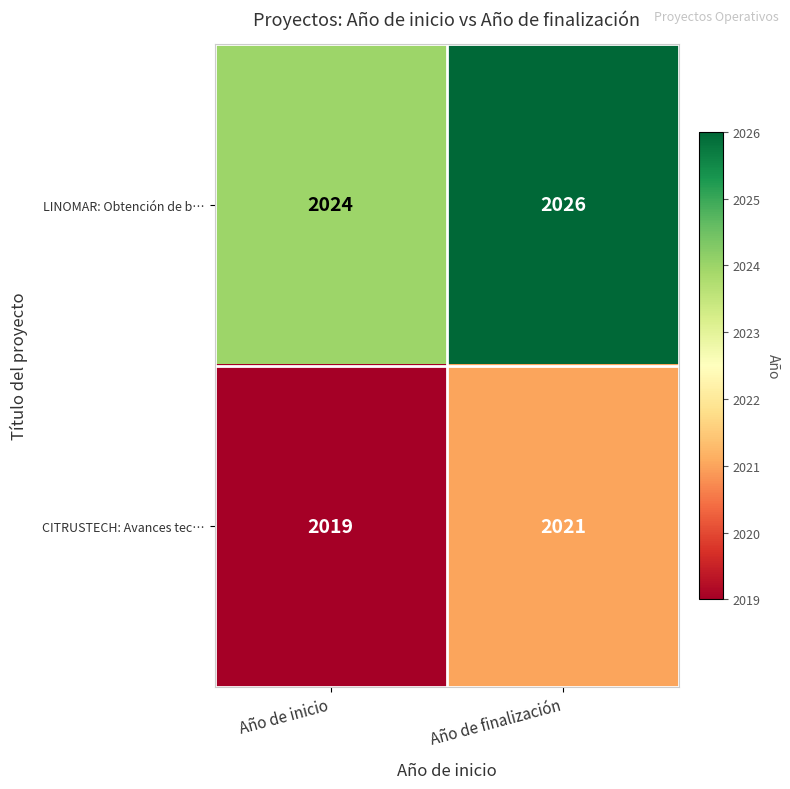

Reading left to right, list all the values displayed in this chart.

LINOMAR: Obtención de b…: Año de inicio=2024	Año de finalización=2026
CITRUSTECH: Avances tec…: Año de inicio=2019	Año de finalización=2021